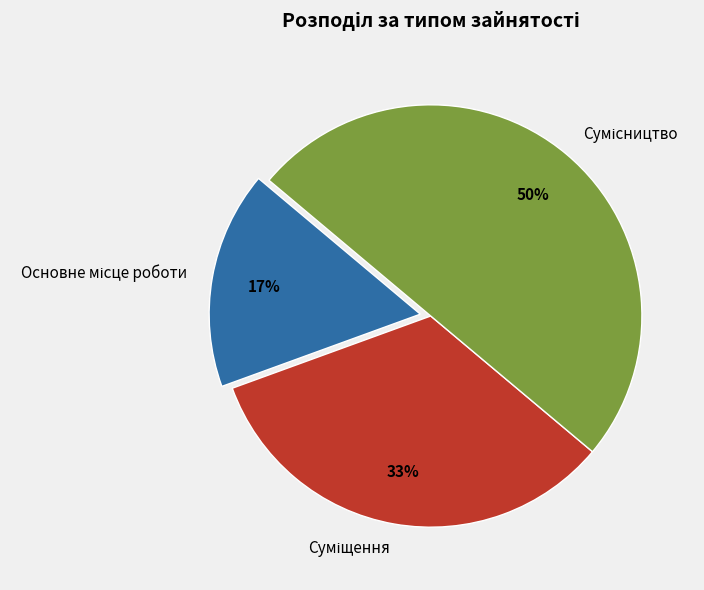

How many slices are in this pie chart?

3